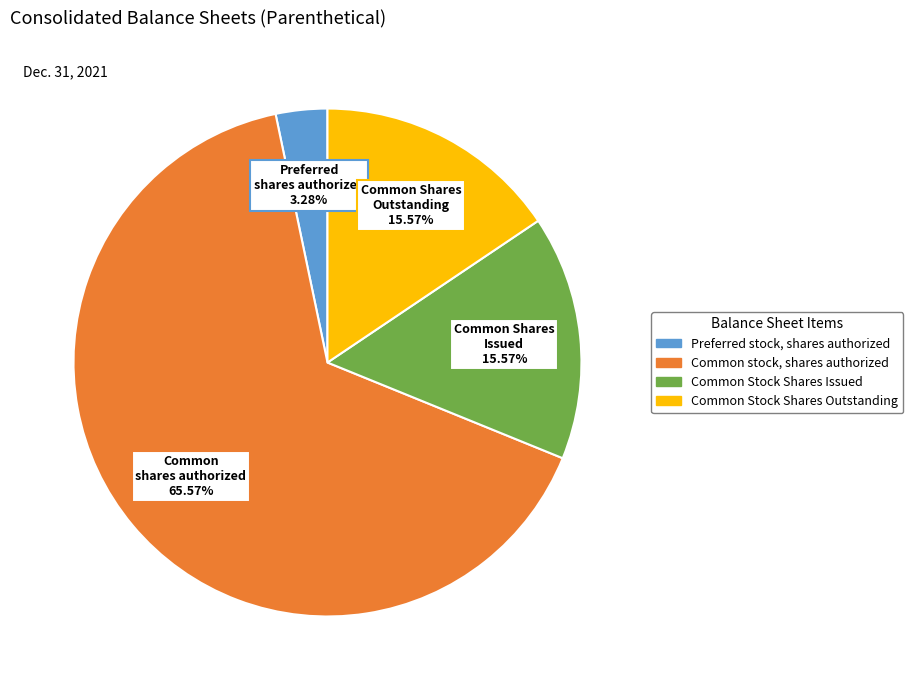

What is the smallest slice in the pie chart?

Preferred stock, shares authorized